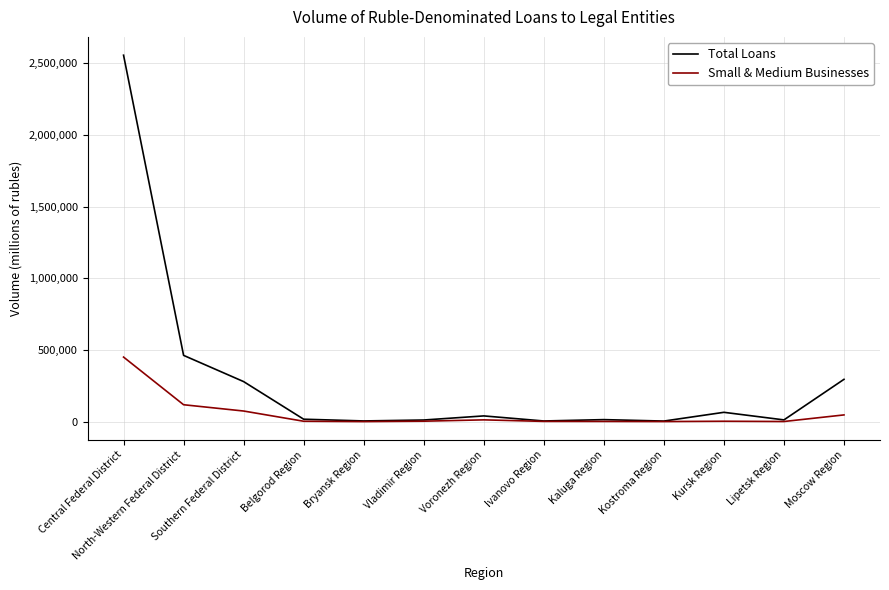

What are all the series names shown in the legend?

Total Loans, Small & Medium Businesses